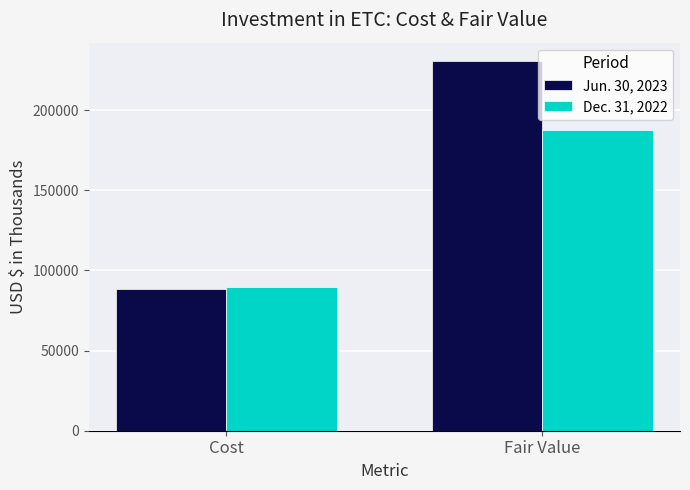

What is the label of the 2nd bar from the right?

Cost